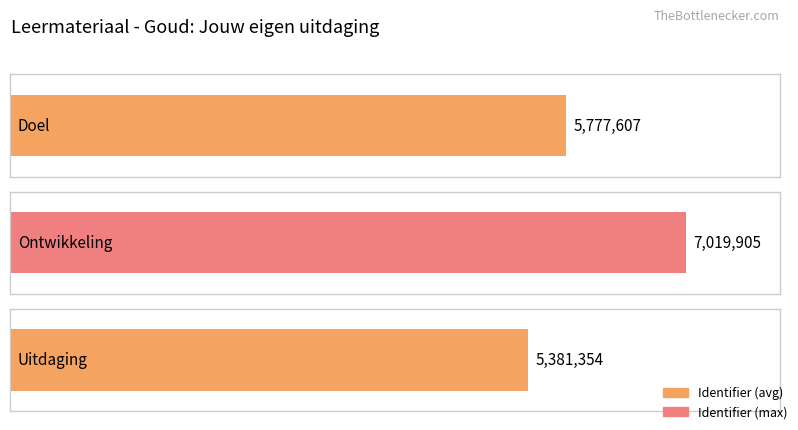

Reading right to left, what are all the values shown in this chart?

5381354	7019905	5777607